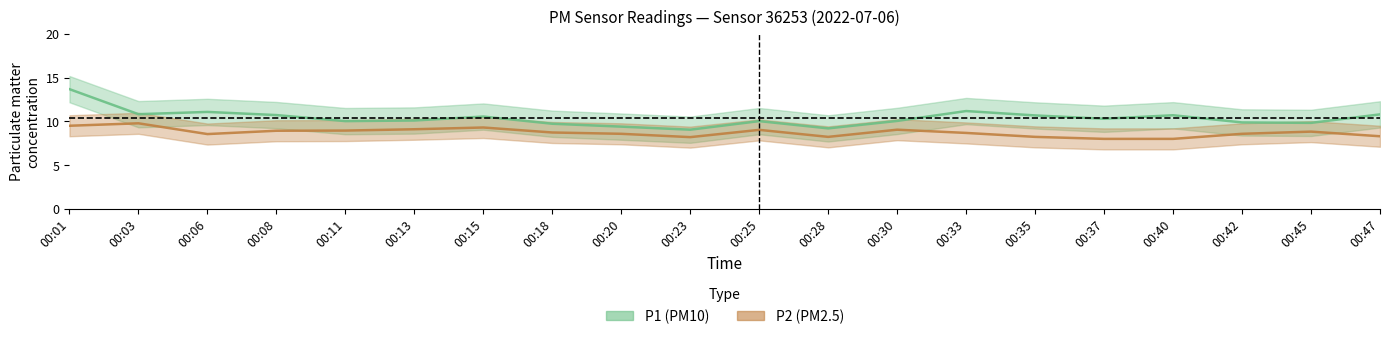

Which category has the highest value in the P1 series?

00:01